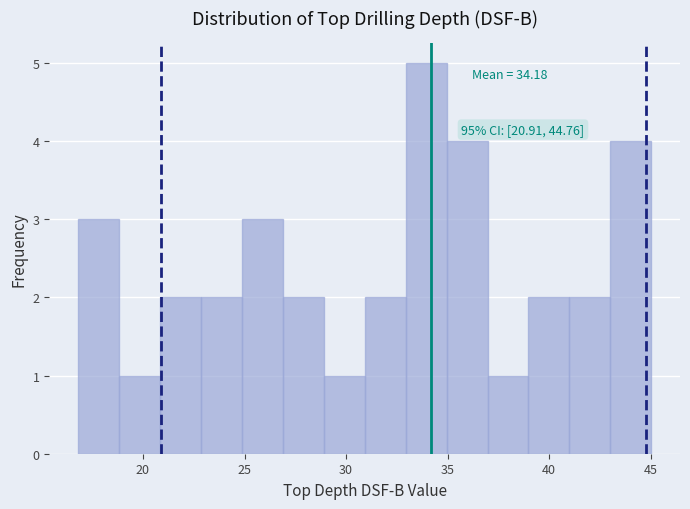

Over which range of the x-axis is the bar tallest?

33 to 35